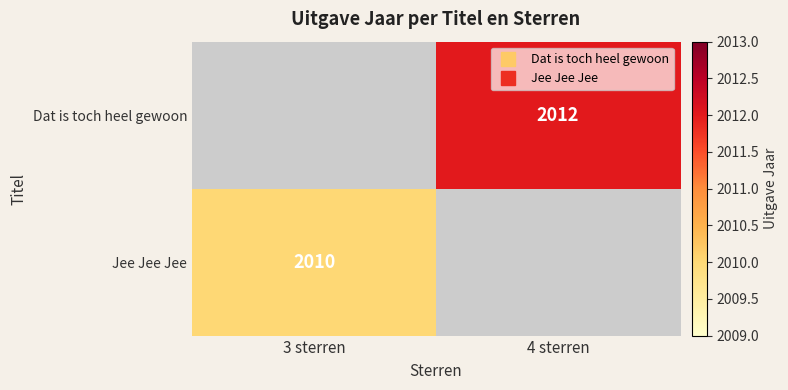

What is the greatest value displayed?

2012.0